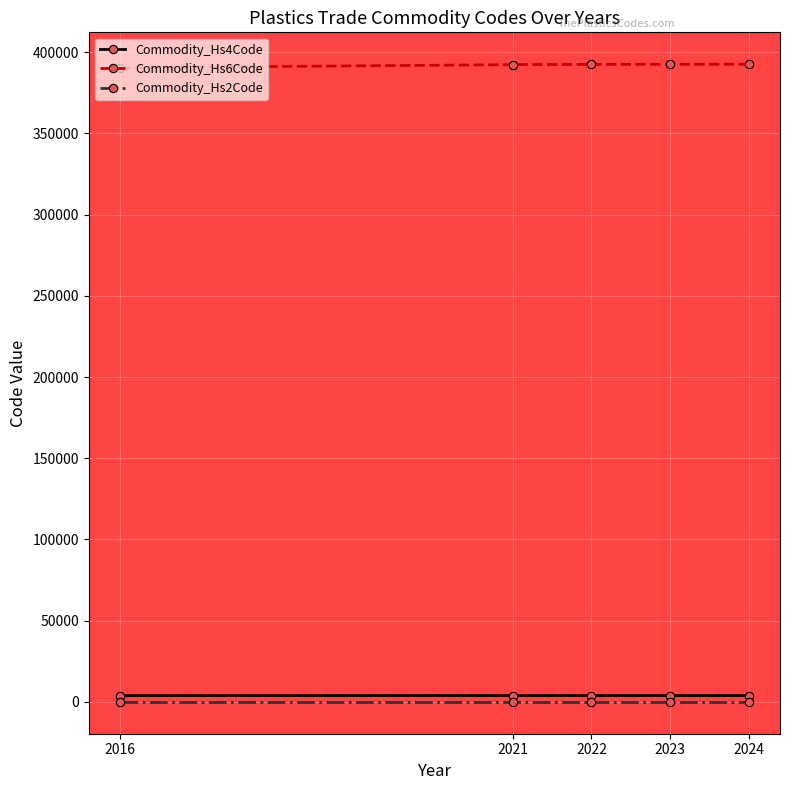

At how many categories does at least one series exceed 68236?

5